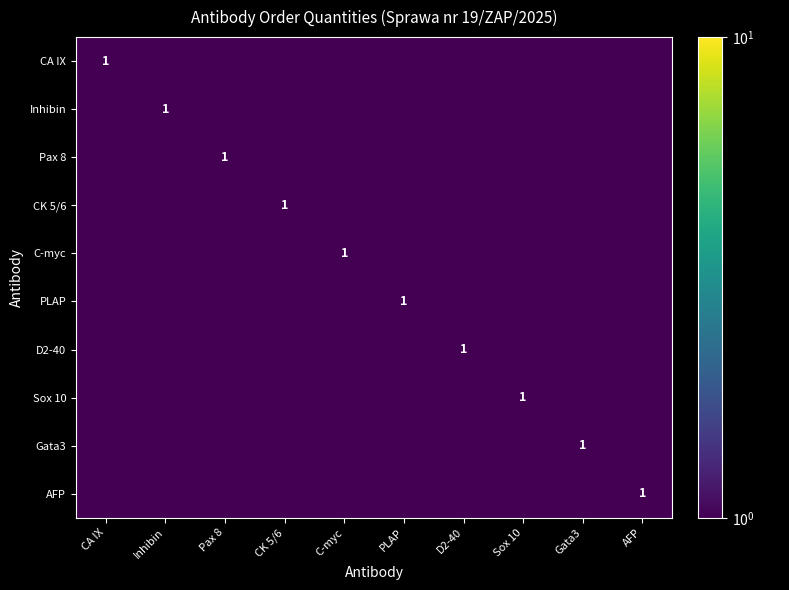

The CK 5/6 series shows 0.2 at CK 5/6. True or false?

False